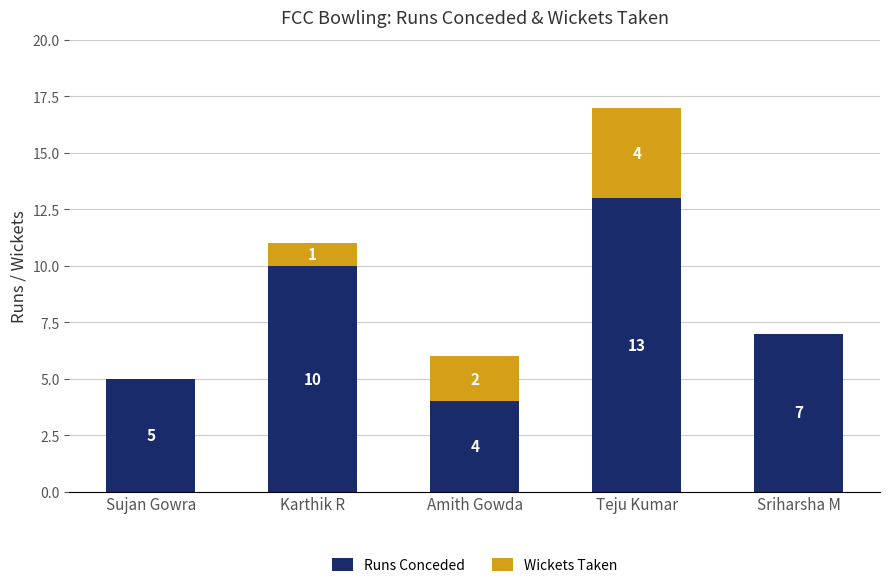

Count the number of data series in this chart.

2